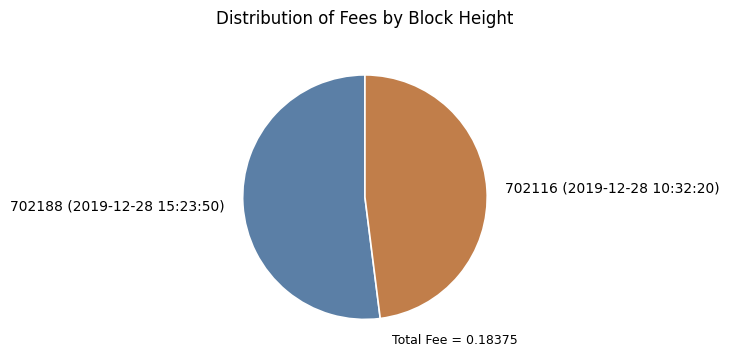

Rank the categories by value from lowest to highest.

702116 (2019-12-28 10:32:20), 702188 (2019-12-28 15:23:50)